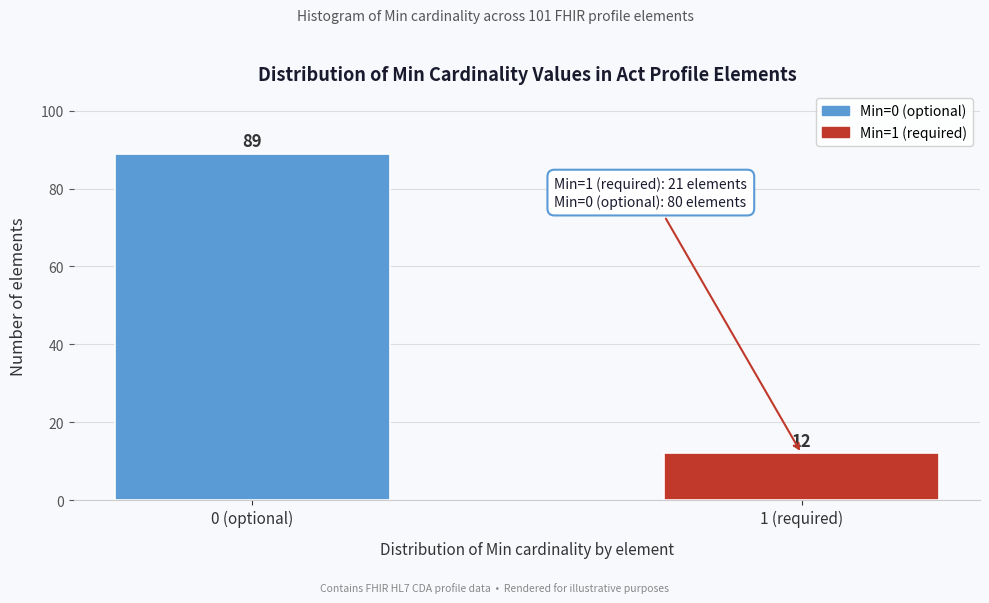

Reading left to right, what are all the values shown in this chart?

89	12